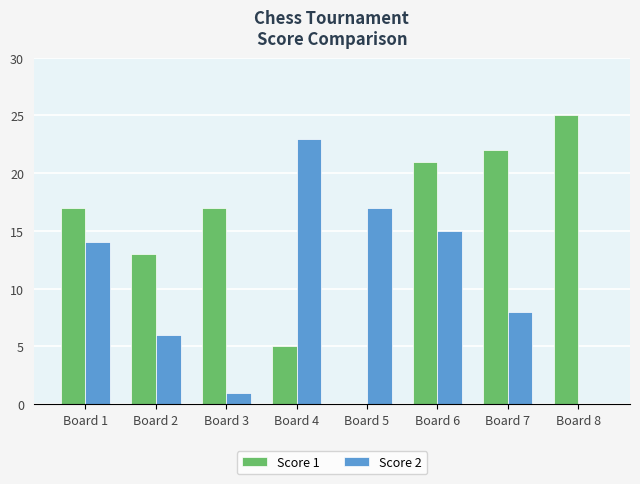

Which series has the widest spread of values?

Score 1